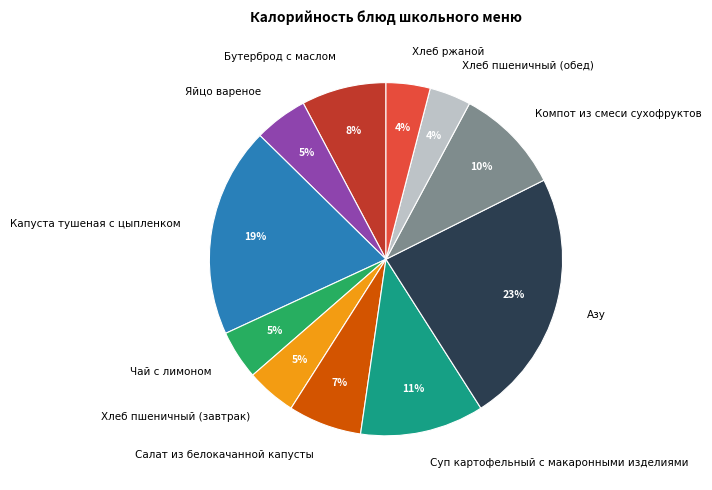

Does any single category account for the majority?

No